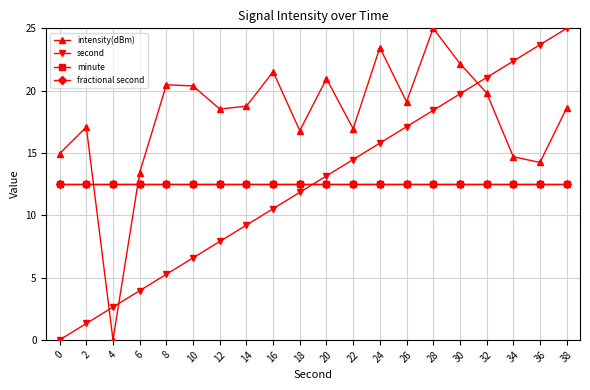

Does the chart have visible grid lines?

Yes